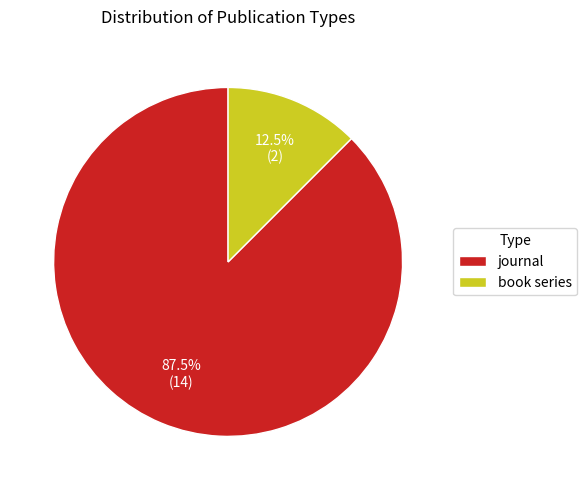

Count the number of slices in the pie.

2